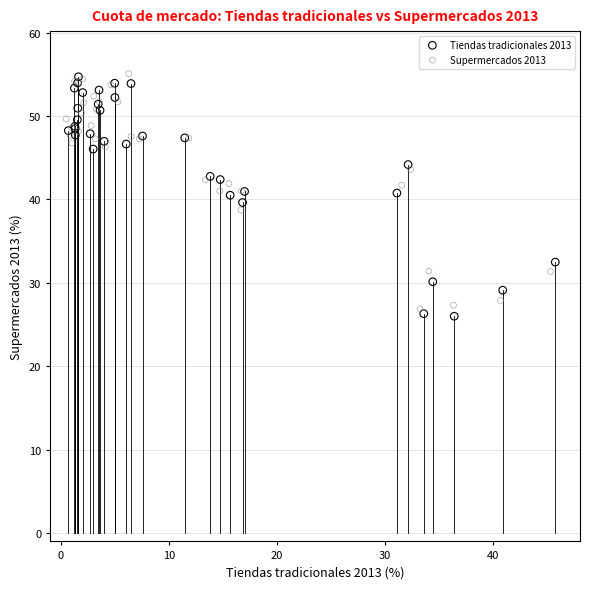

What are all the series names shown in the legend?

Tiendas tradicionales 2013, Supermercados 2013